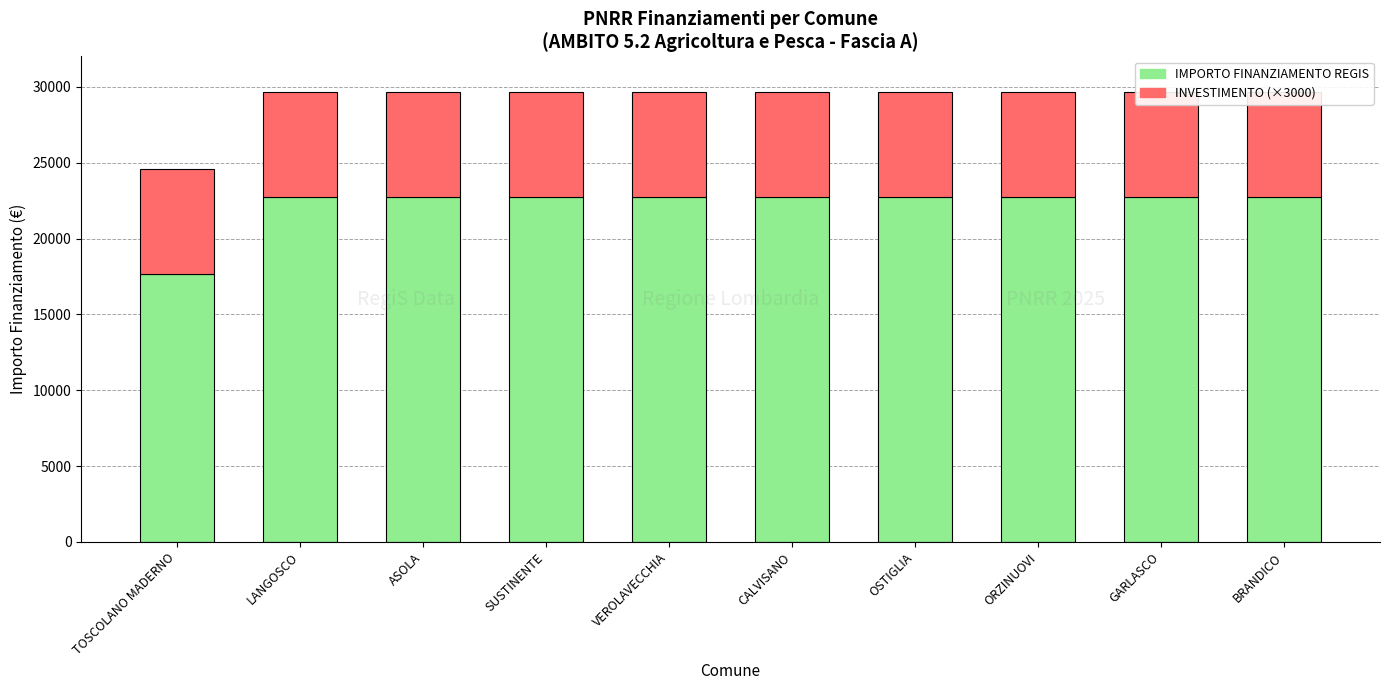

List the series in order of their peak value, lowest first.

INVESTIMENTO (×3000), IMPORTO FINANZIAMENTO REGIS